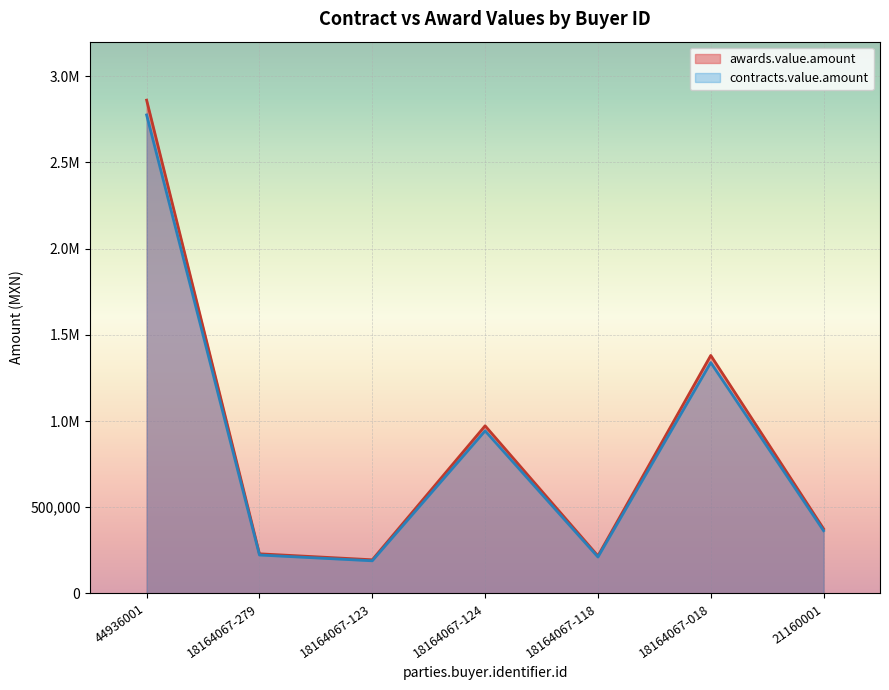

Rank the categories by contracts.value.amount value from lowest to highest.

18164067-123, 18164067-118, 18164067-279, 21160001, 18164067-124, 18164067-018, 44936001